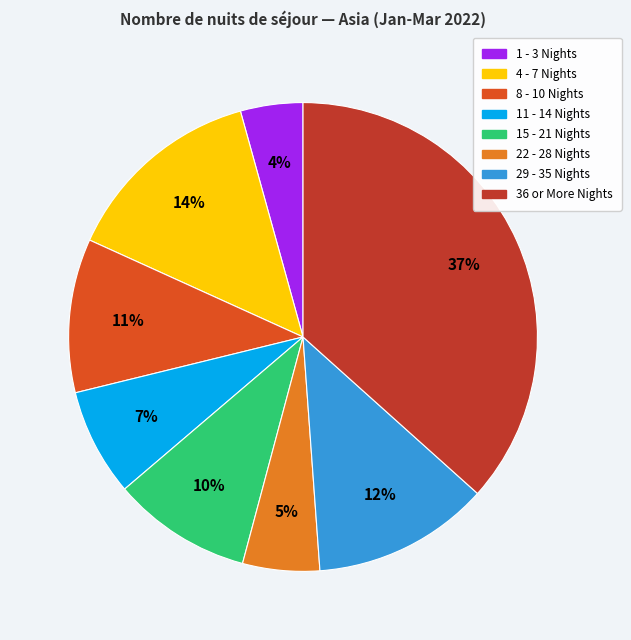

What percentage is the 15 - 21 Nights slice, to the nearest percent?

10%